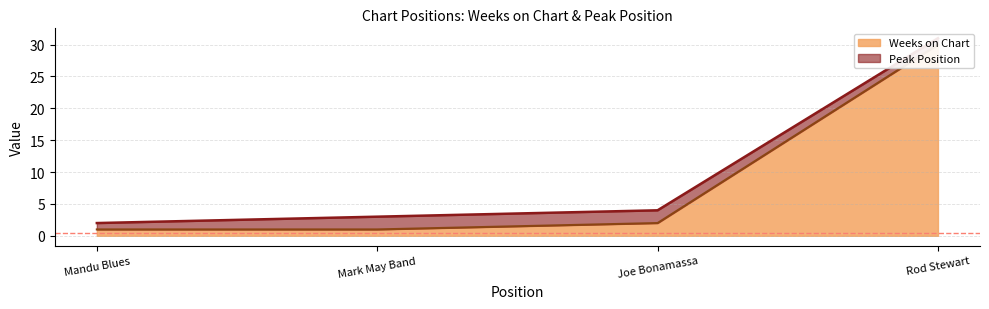

What is the value of the 4th point from the left?

30